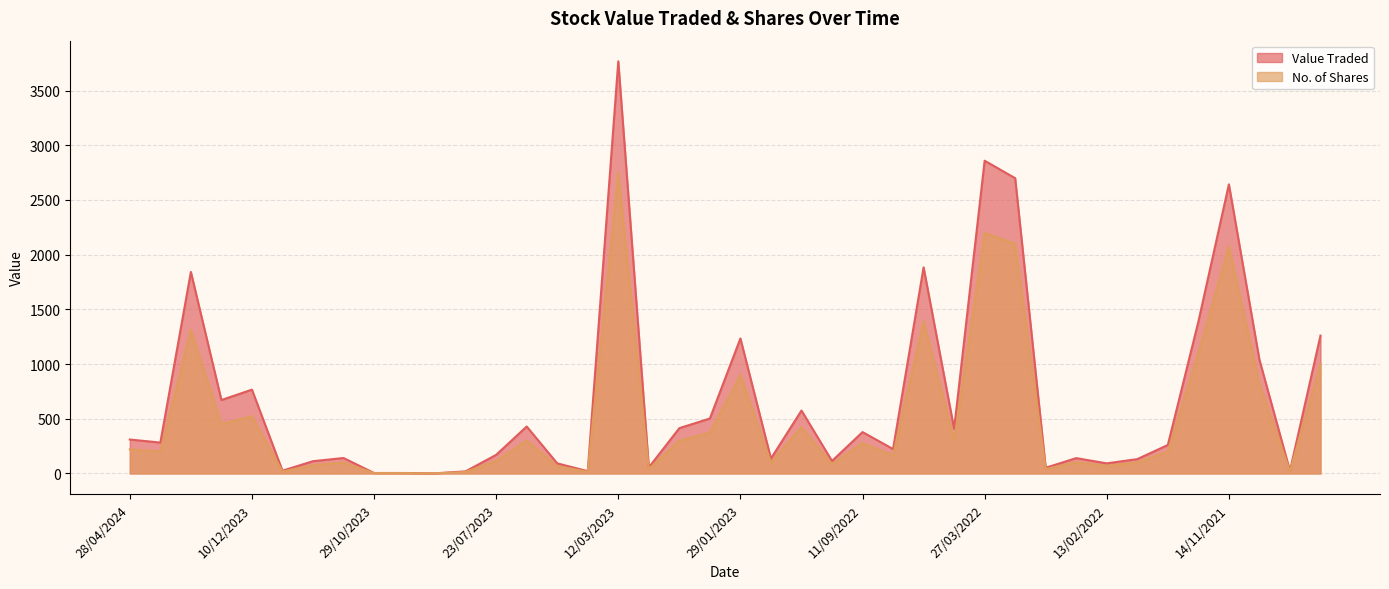

At which category is the sum across all series the highest?

12/03/2023